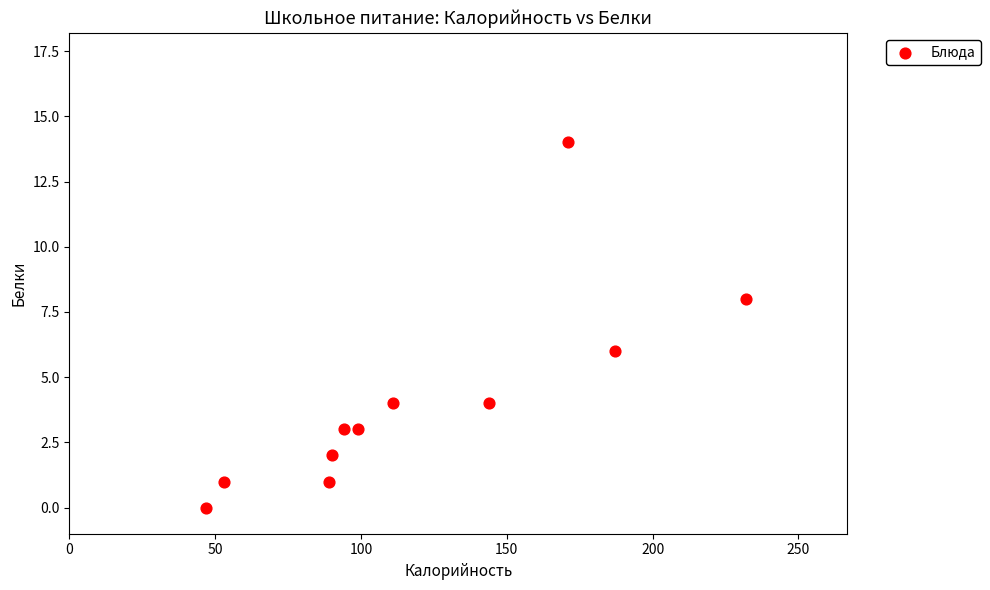

What is the range of X values (max minus min)?

185